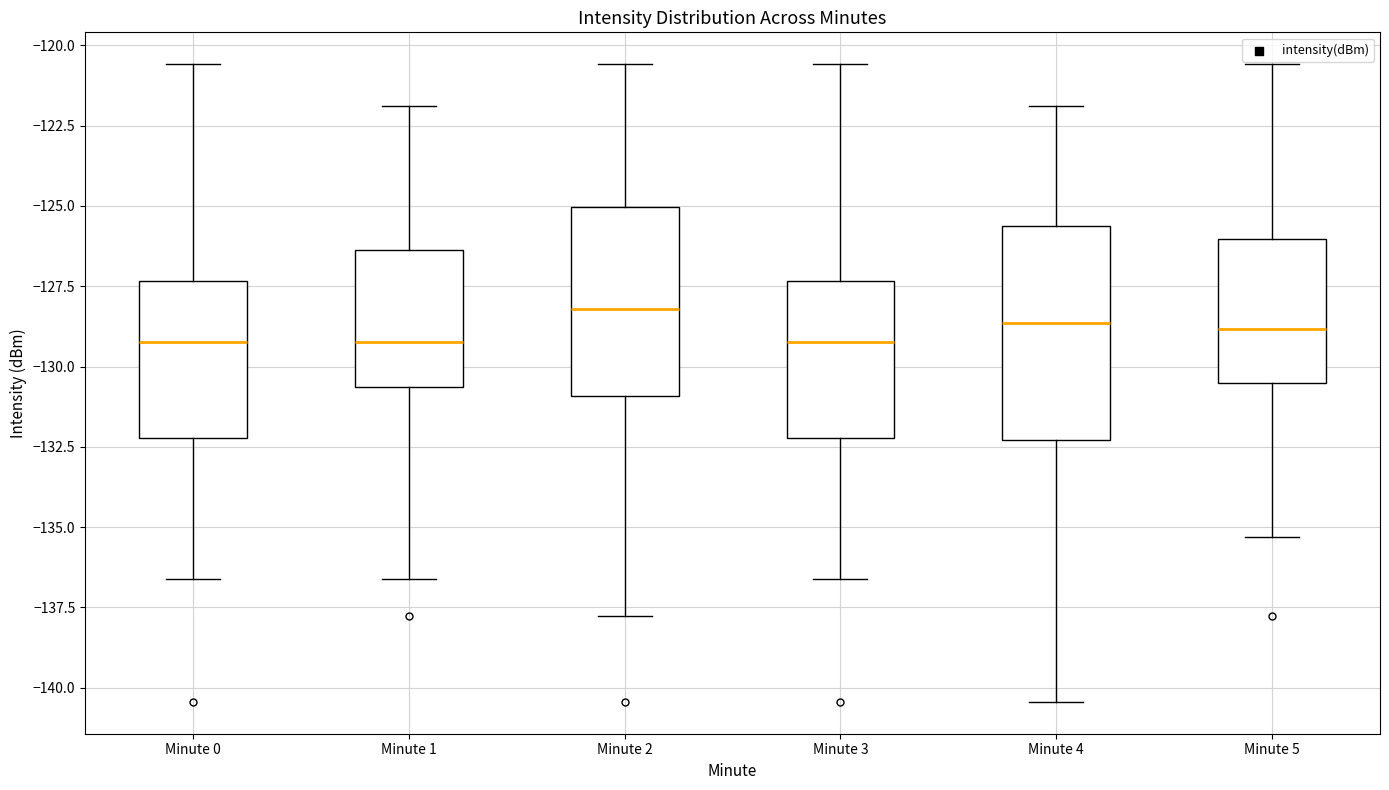

Reading left to right, transcribe this box plot: for each box, give where its median line is, the range the box spans, and where its two whiskers end, as read against the y-axis. The values are not printed on the chart, so give them approximately, as read against the axis.

Minute 0: median -129.0, box -132.0 to -127.5, whiskers -136.5 to -120.5
Minute 1: median -129.0, box -130.5 to -126.5, whiskers -136.5 to -122.0
Minute 2: median -128.0, box -131.0 to -125.0, whiskers -138.0 to -120.5
Minute 3: median -129.0, box -132.0 to -127.5, whiskers -136.5 to -120.5
Minute 4: median -128.5, box -132.5 to -125.5, whiskers -140.5 to -122.0
Minute 5: median -129.0, box -130.5 to -126.0, whiskers -135.5 to -120.5